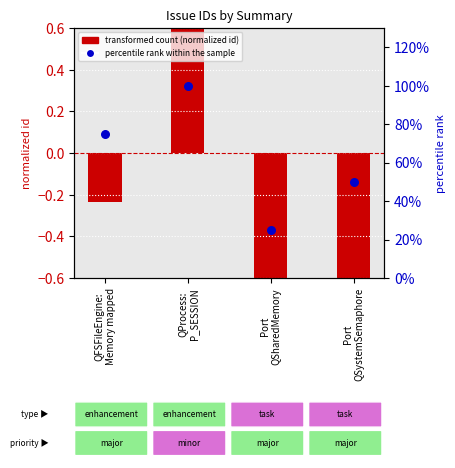

Which series reaches the minimum Y coordinate?

transformed count (normalized id)